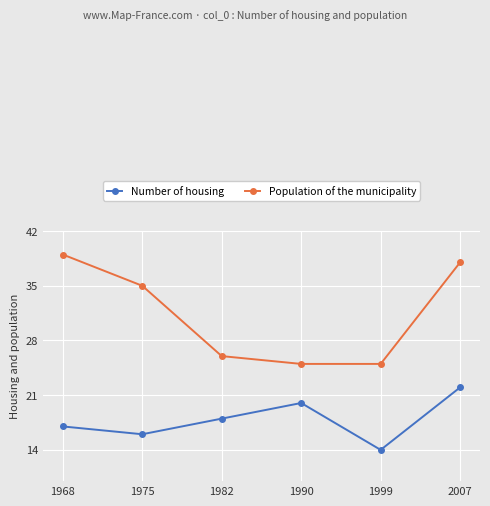

How many lines are shown in the chart?

2